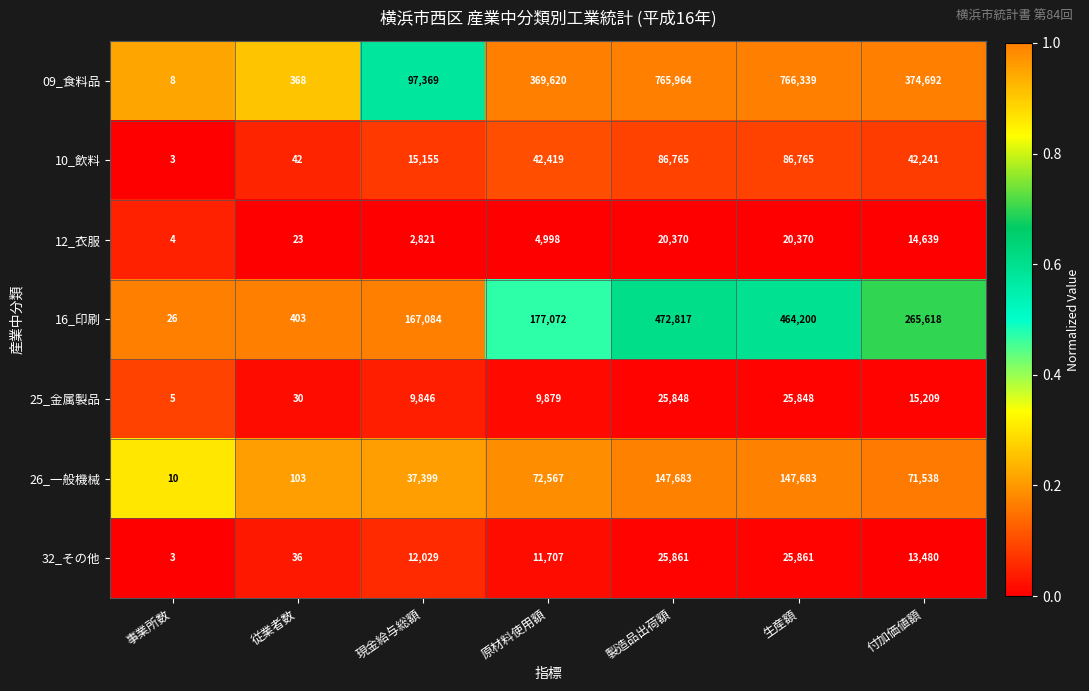

What is the total value across all series at 生産額?

1537066